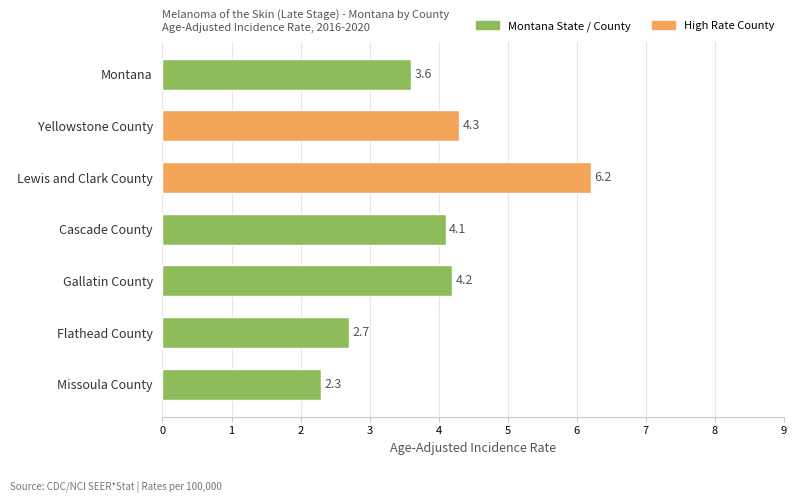

What is the smallest value displayed?

2.3